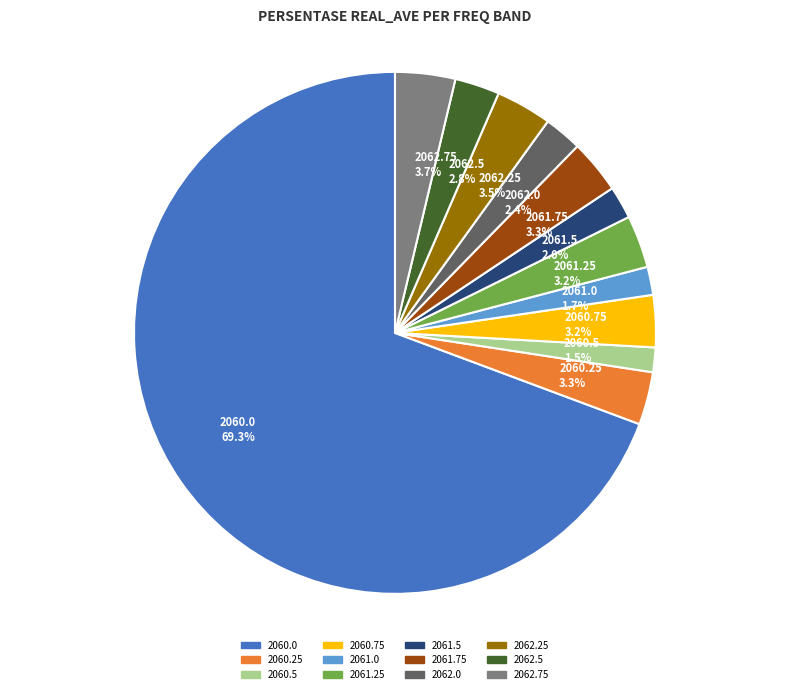

The 2060.75 slice represents 3% of the pie. True or false?

True